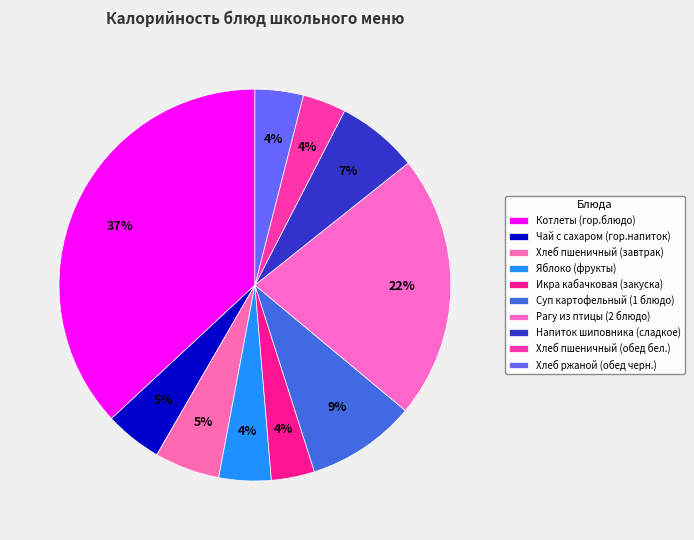

How many slices are in this pie chart?

10